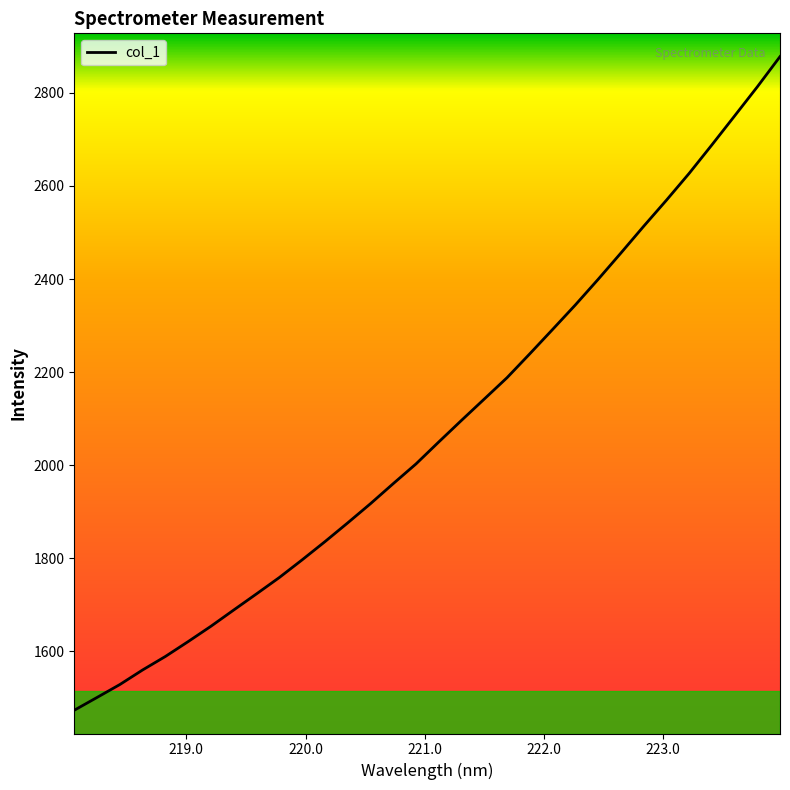

What is the smallest value displayed?

1473.6